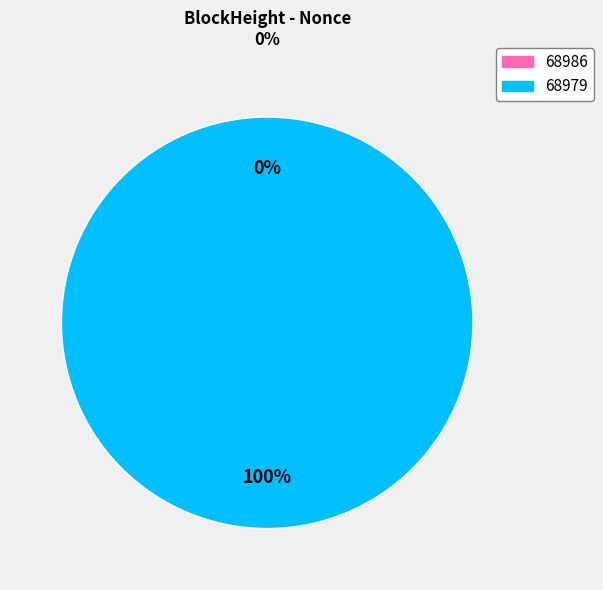

Rank the categories by value from highest to lowest.

68979, 68986